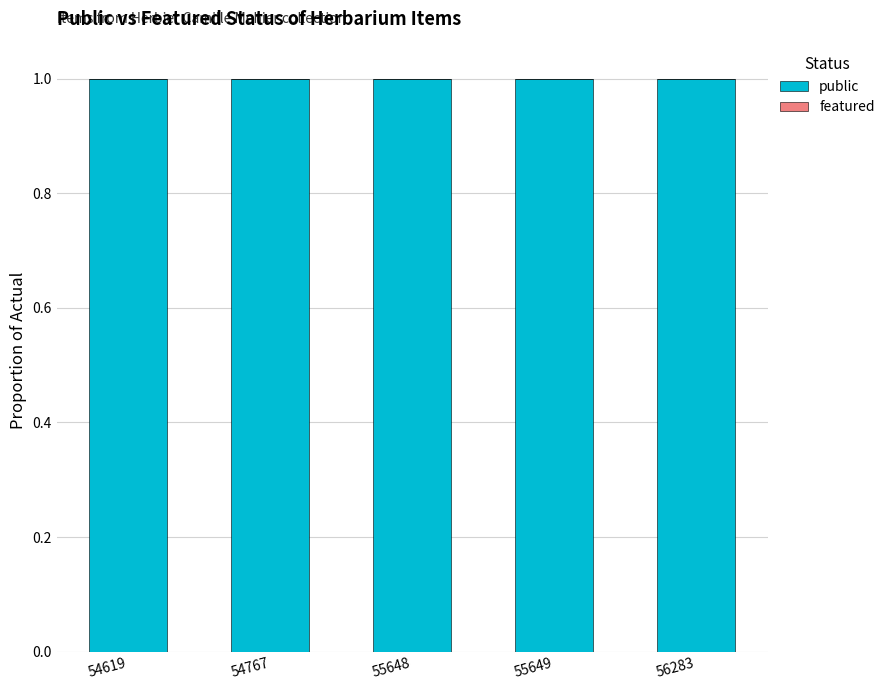

How many distinct data groups are displayed?

2